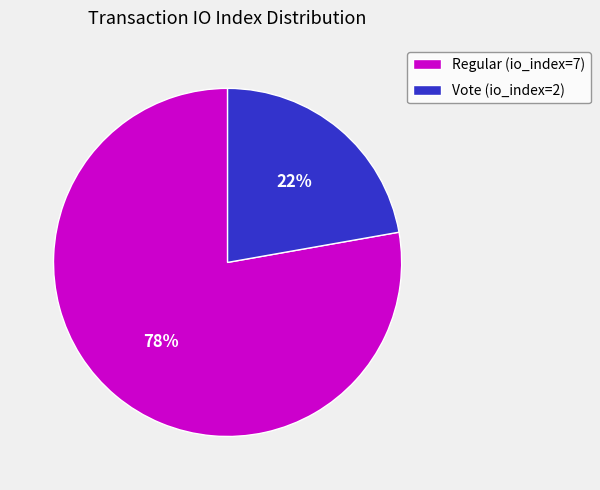

True or false: Regular (io_index=7) accounts for 78% of the total.

True